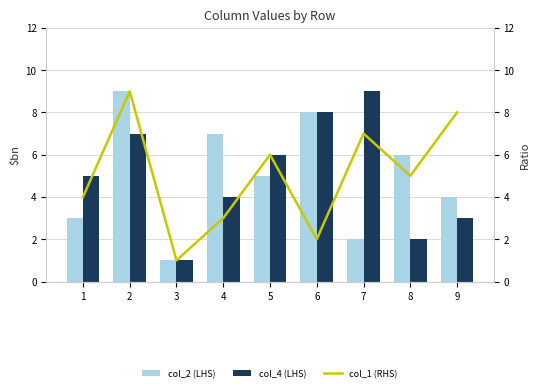

What is the value of the col_1 (RHS) bar at the 5th from the left?

6